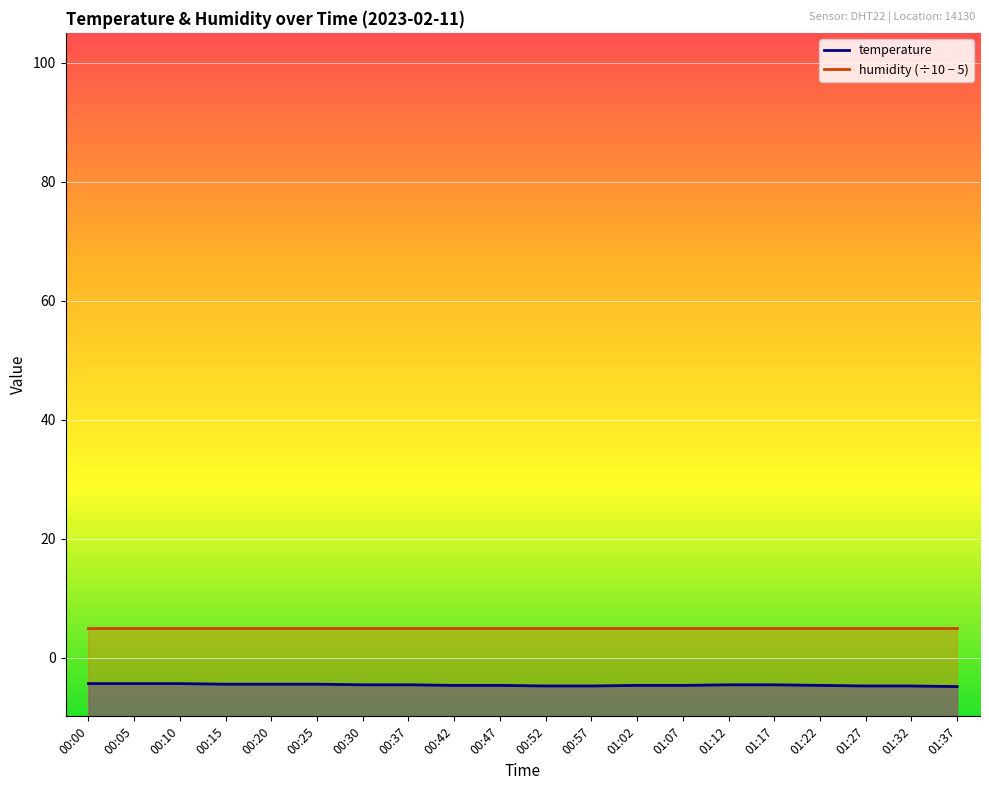

What is the sum of the values at 00:57 and 00:25?

-9.1